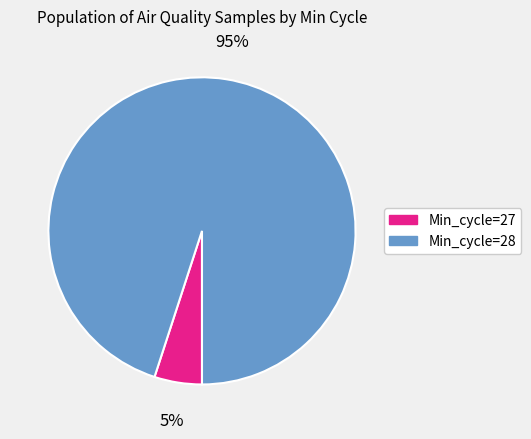

Approximately how many times larger is the value at Min_cycle=28 compared to Min_cycle=27?

19.0